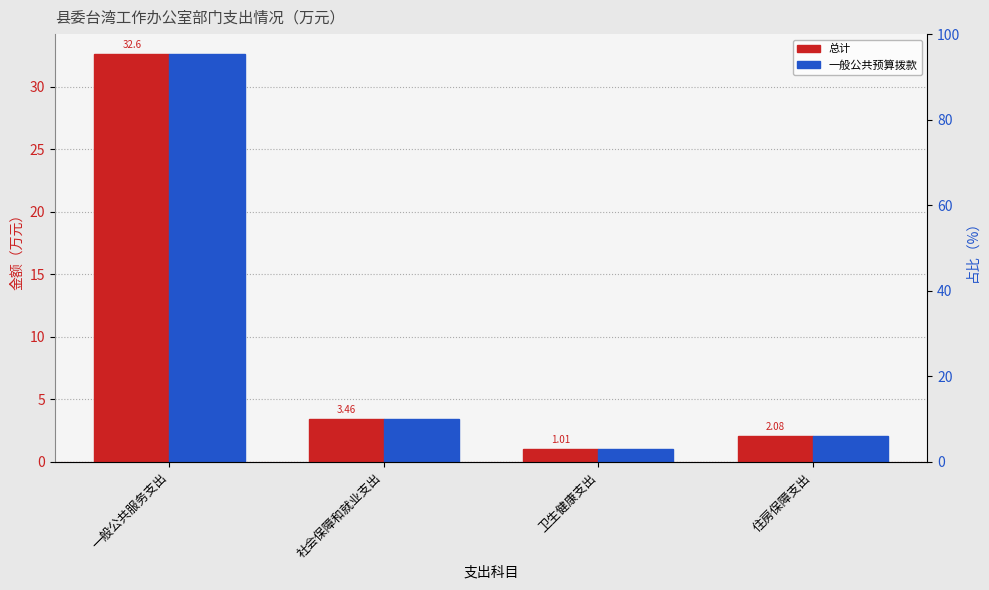

At which category is the sum across all series the highest?

一般公共服务支出